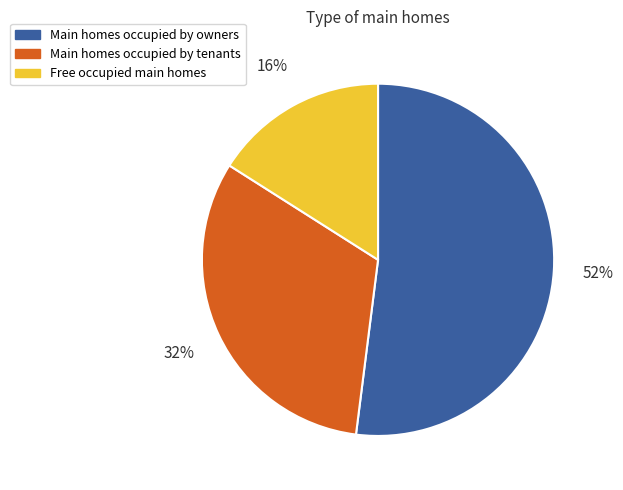

Does any single category account for the majority?

Yes